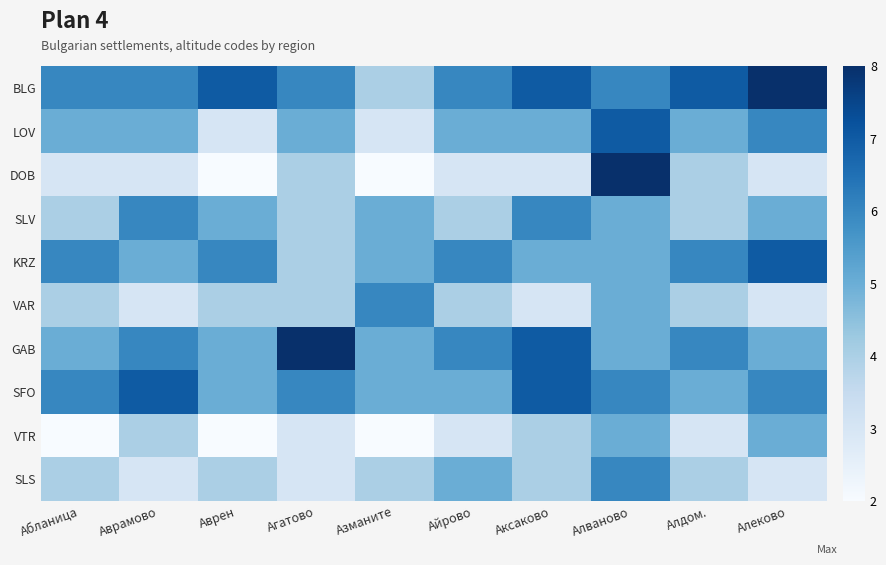

Count the number of categories in the chart.

10